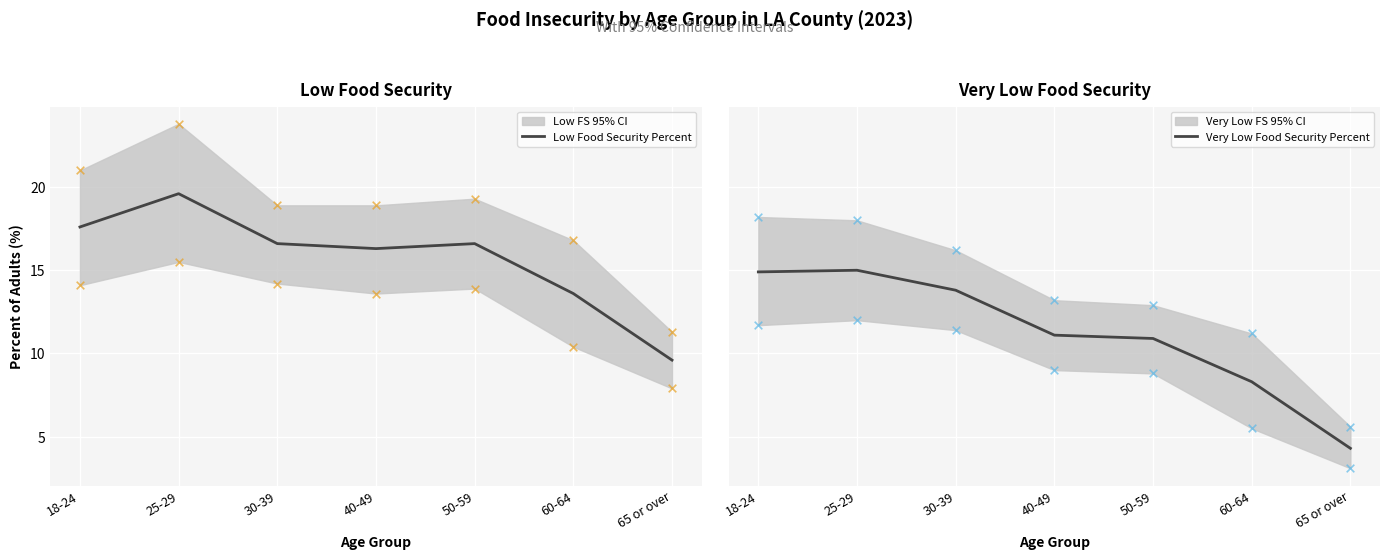

Which series contains the lowest Y value?

Very Low FS 95% CI lower dots